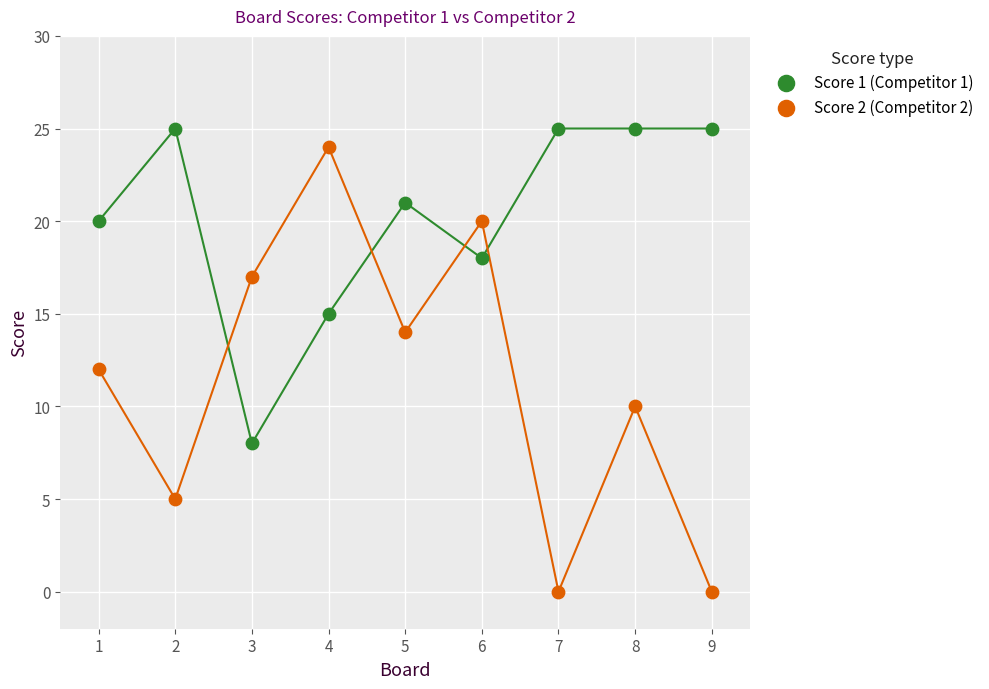

Across all data points, what is the range of Y values (max minus min)?

25